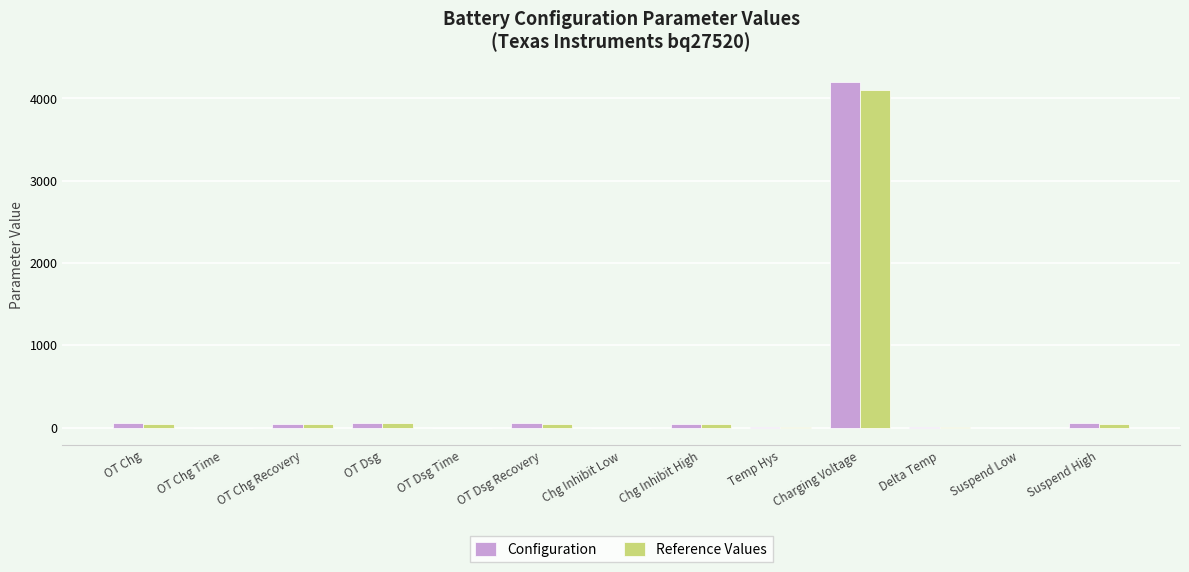

At which category is the sum across all series the highest?

Charging Voltage